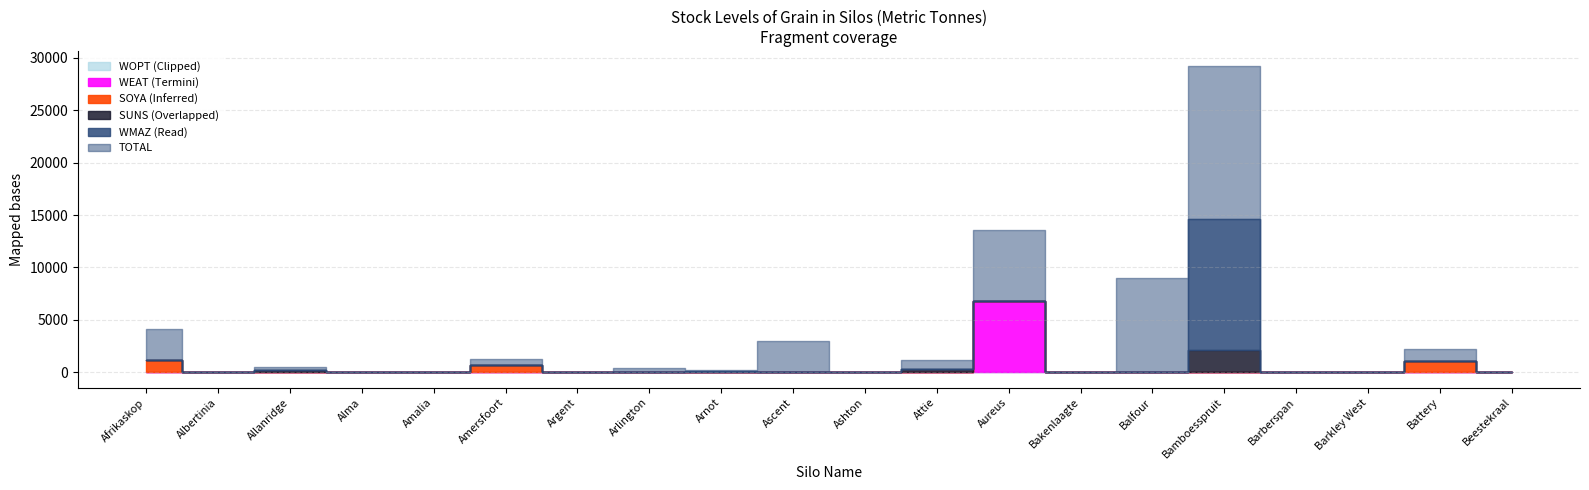

What is the difference between the maximum and minimum values in the WEAT series?

6800